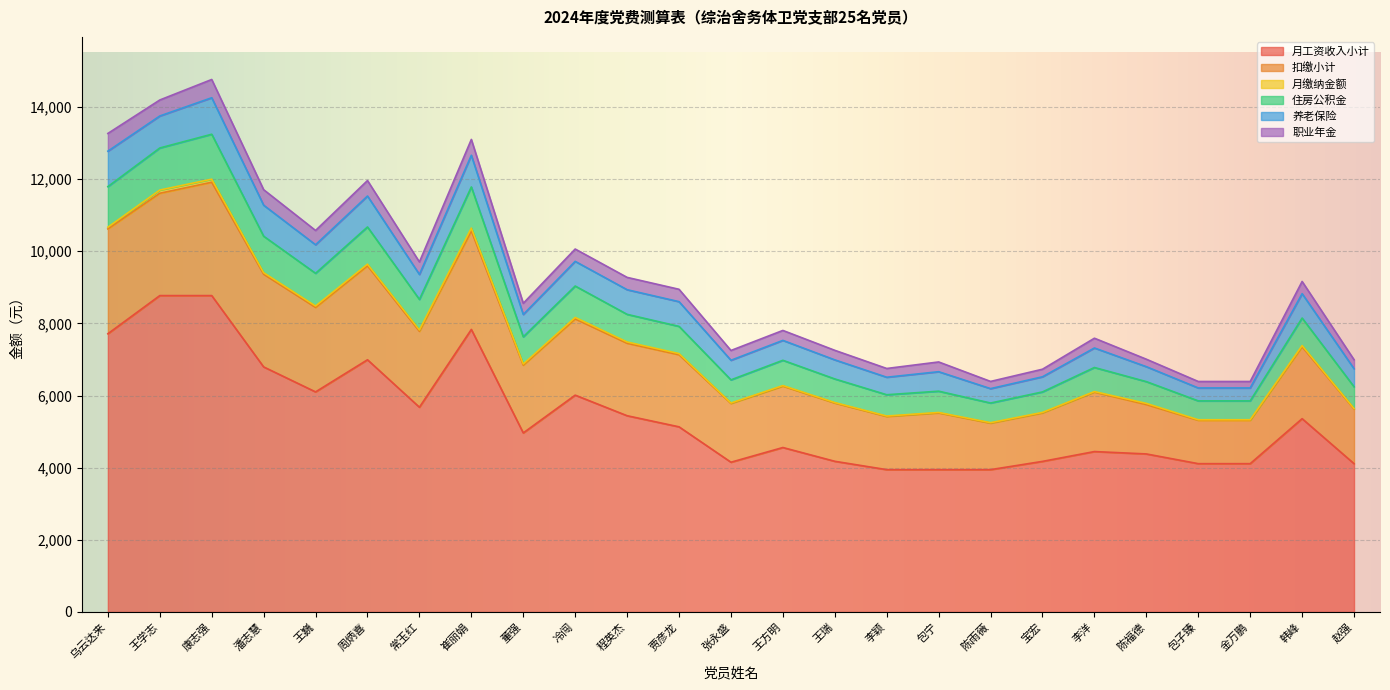

What value does the 月工资收入小计 series have at 宝宏?

4174.5